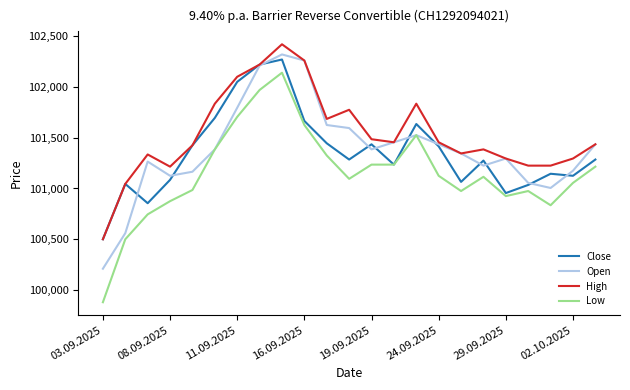

Which series has the widest spread of values?

Low